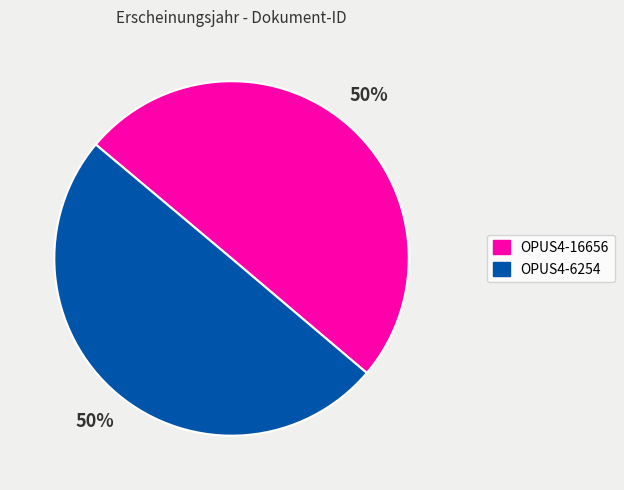

To the nearest percent, what percentage of the pie is OPUS4-6254?

50%